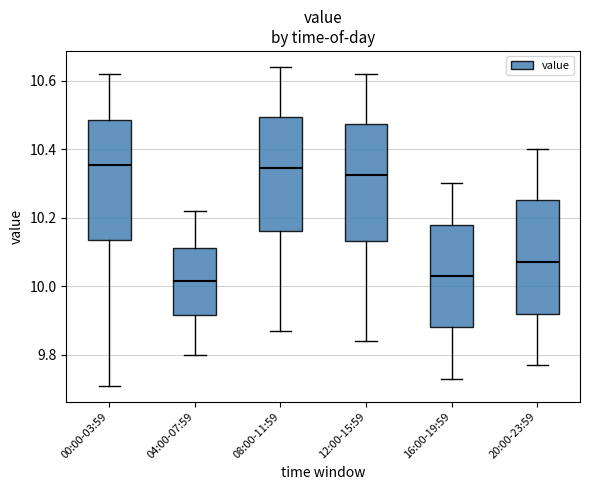

Reading left to right, transcribe this box plot: for each box, give where its median line is, the range the box spans, and where its two whiskers end, as read against the y-axis. The values are not printed on the chart, so give them approximately, as read against the axis.

00:00-03:59: median 10.36, box 10.14 to 10.48, whiskers 9.72 to 10.62
04:00-07:59: median 10.02, box 9.92 to 10.12, whiskers 9.80 to 10.22
08:00-11:59: median 10.34, box 10.16 to 10.50, whiskers 9.88 to 10.64
12:00-15:59: median 10.32, box 10.14 to 10.48, whiskers 9.84 to 10.62
16:00-19:59: median 10.04, box 9.88 to 10.18, whiskers 9.74 to 10.30
20:00-23:59: median 10.08, box 9.92 to 10.26, whiskers 9.78 to 10.40